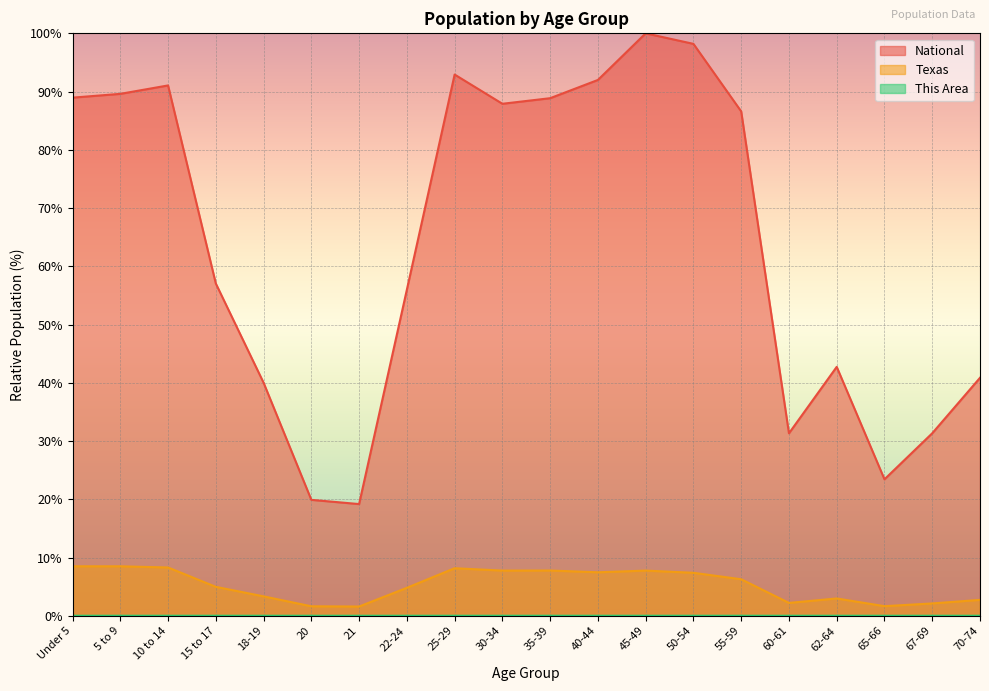

Where is the first local maximum for National?

10 to 14